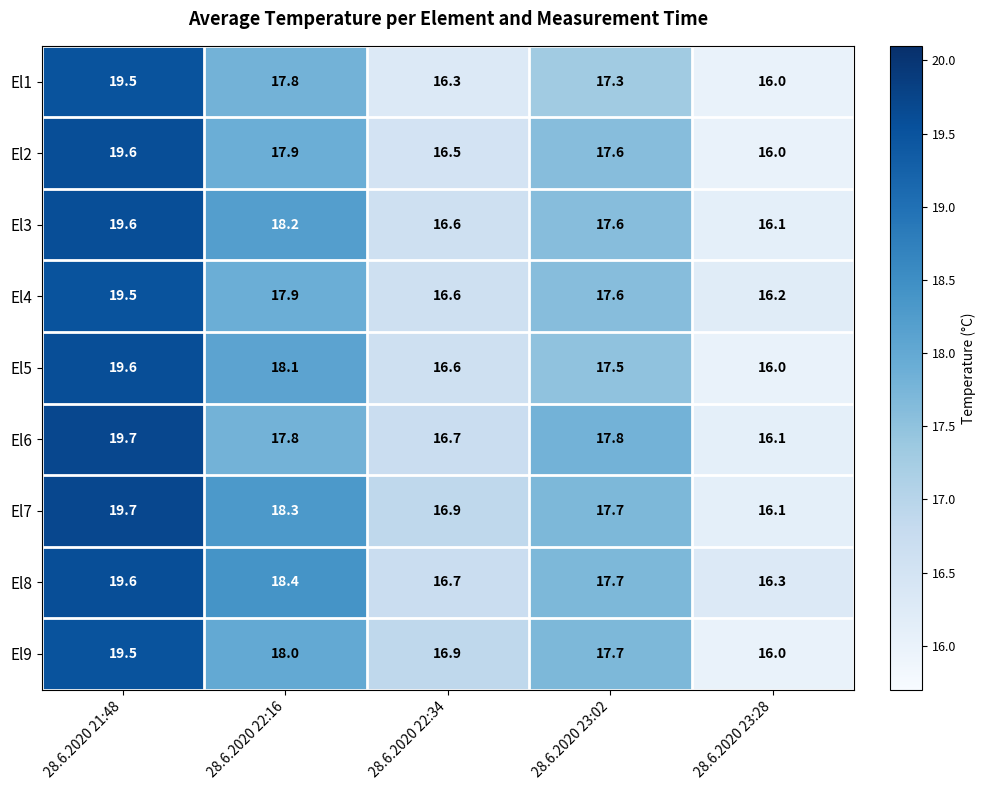

Which series changed the most between 28.6.2020 22:16 and 28.6.2020 23:28?

El7